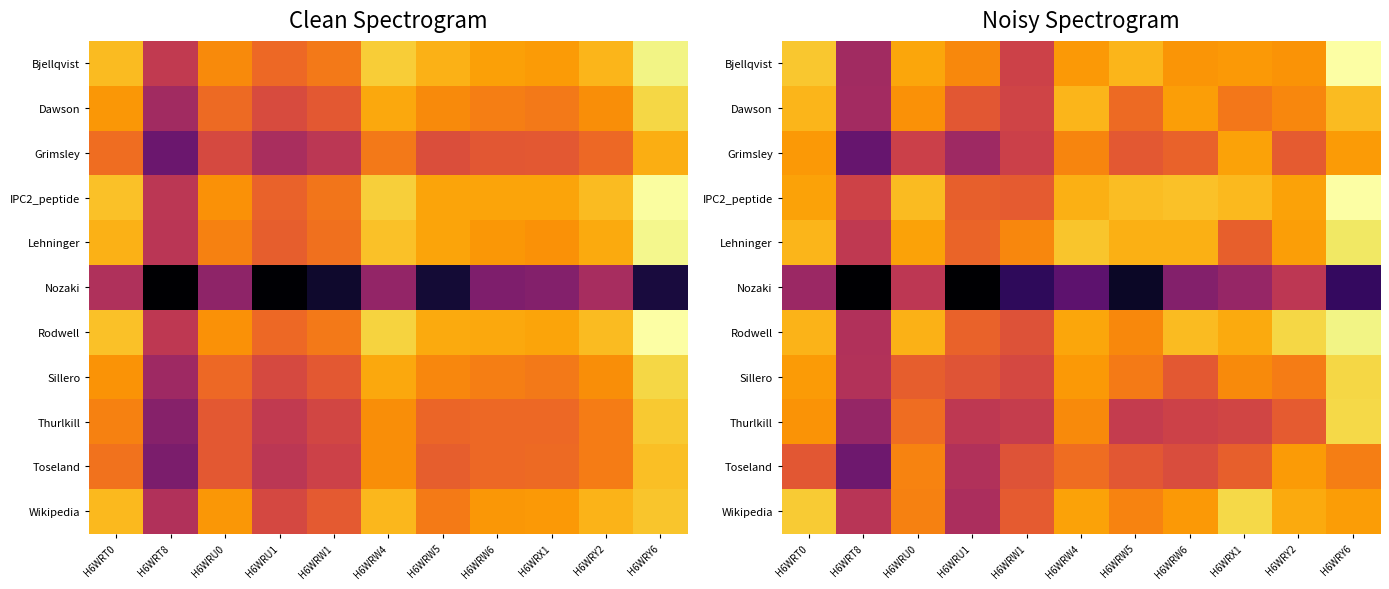

Which series changed the most between H6WRW1 and H6WRY2?

Nozaki